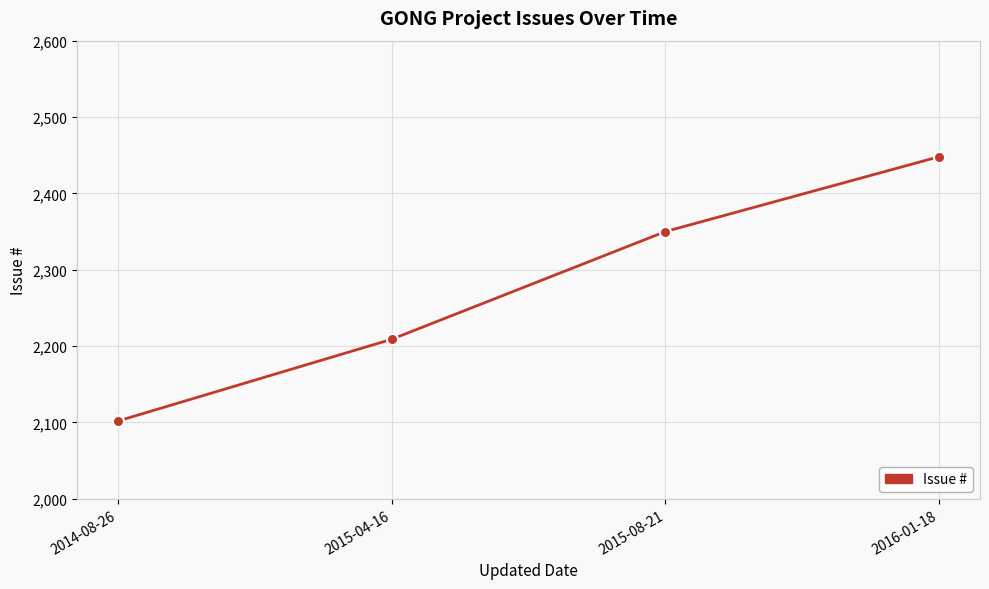

How many values are below 2350?

2